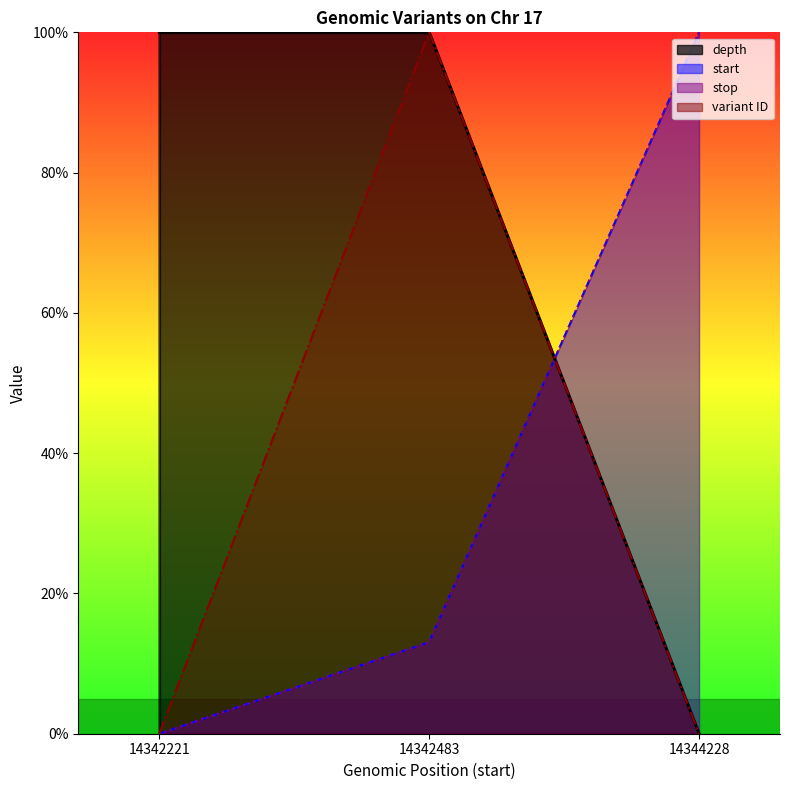

Rank the series at 14342221 from lowest to highest value.

start, stop, variant ID, depth